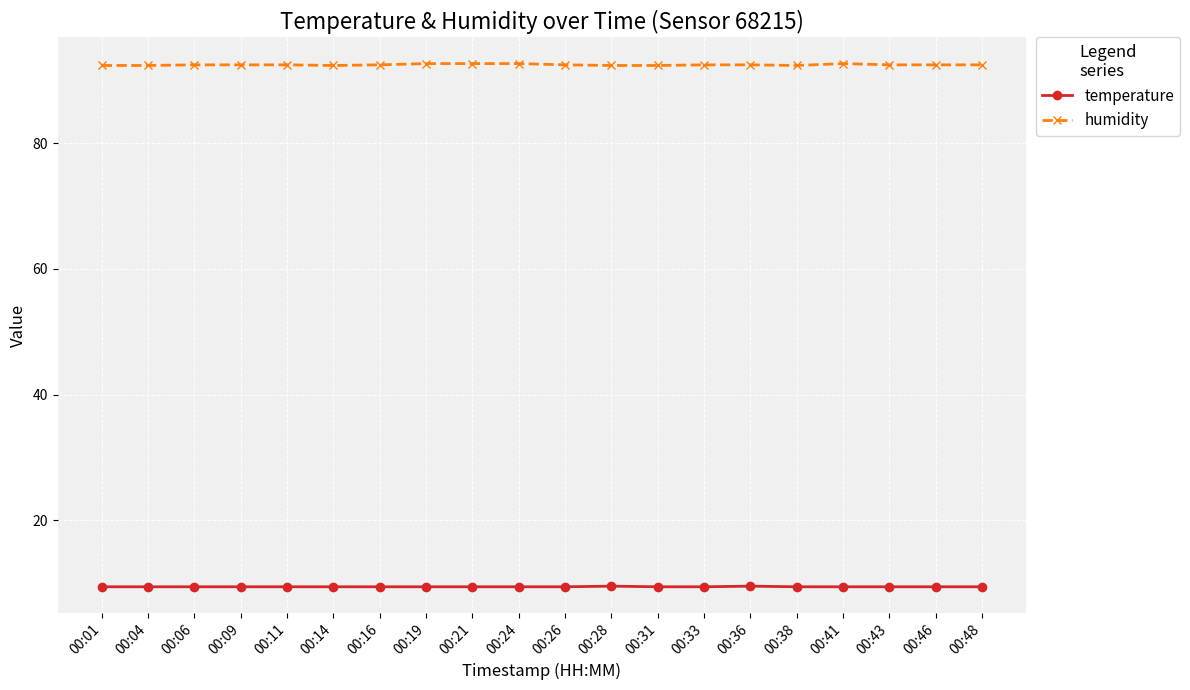

List the series in order of their overall mean, lowest first.

temperature, humidity